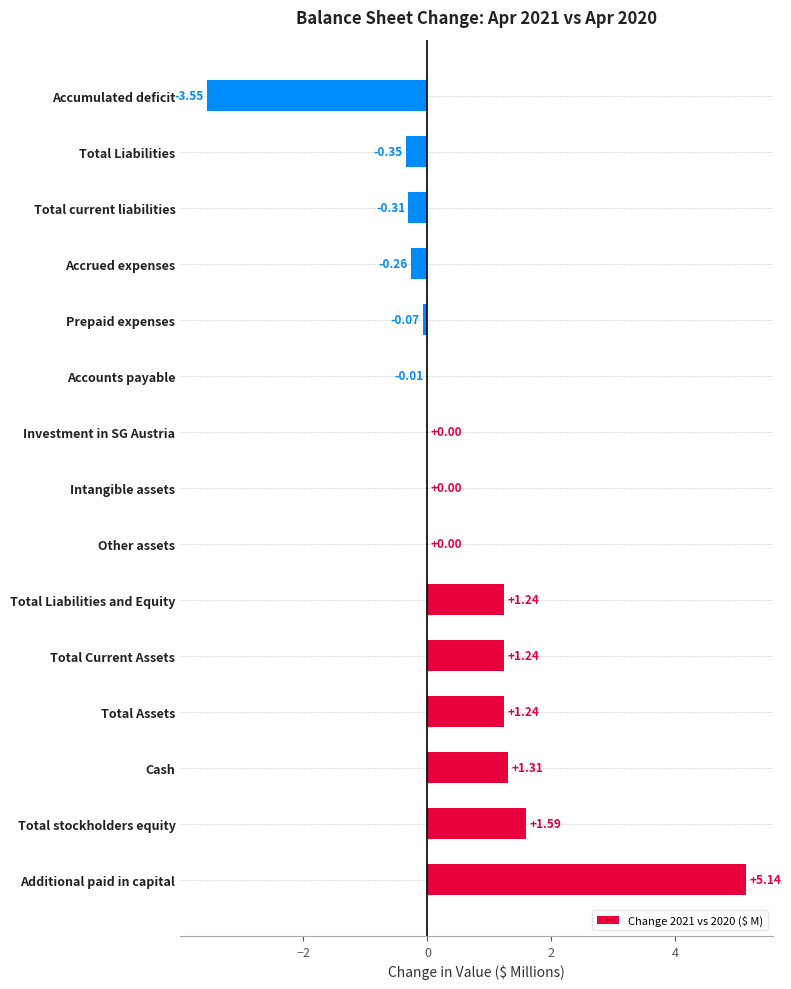

How many categories are shown in the chart?

15